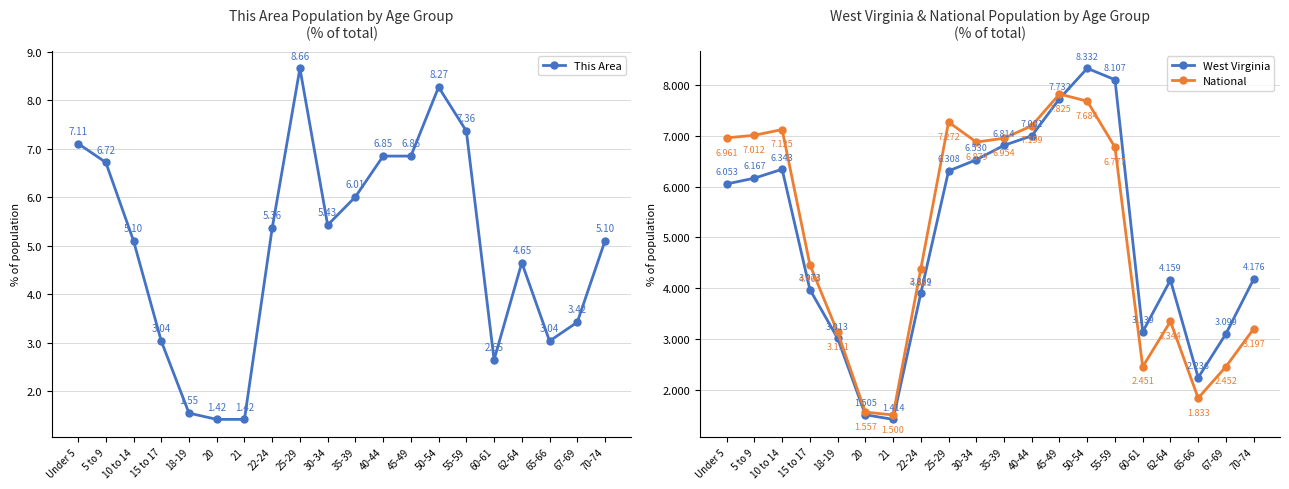

What is the average value of the National series?

5.0